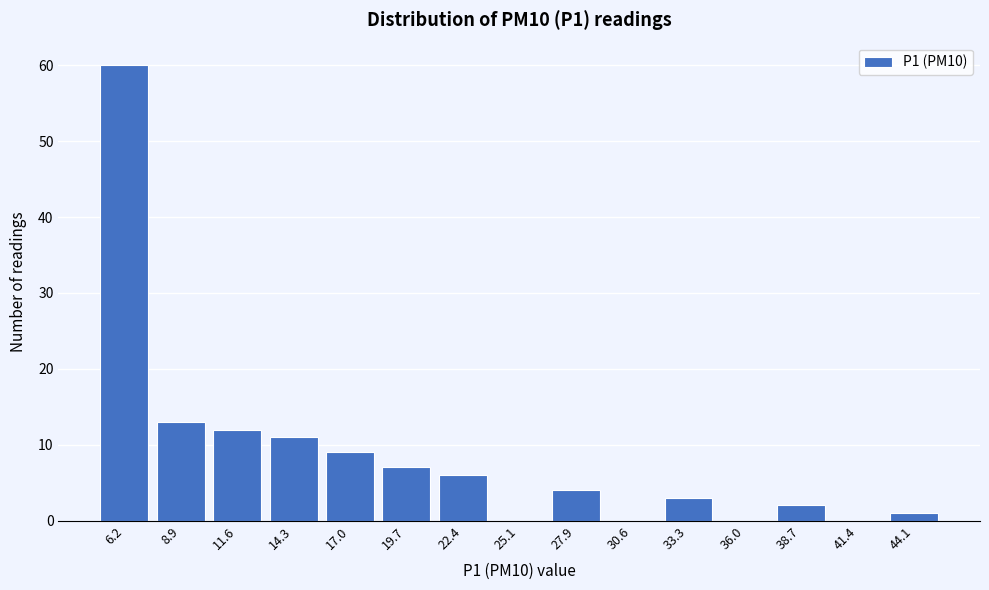

Reading right to left, what are all the values shown in this chart?

44.1=1	41.4=0	38.7=2	36.0=0	33.3=3	30.6=0	27.9=4	25.1=0	22.4=6	19.7=7	17.0=9	14.3=11	11.6=12	8.9=13	6.2=60